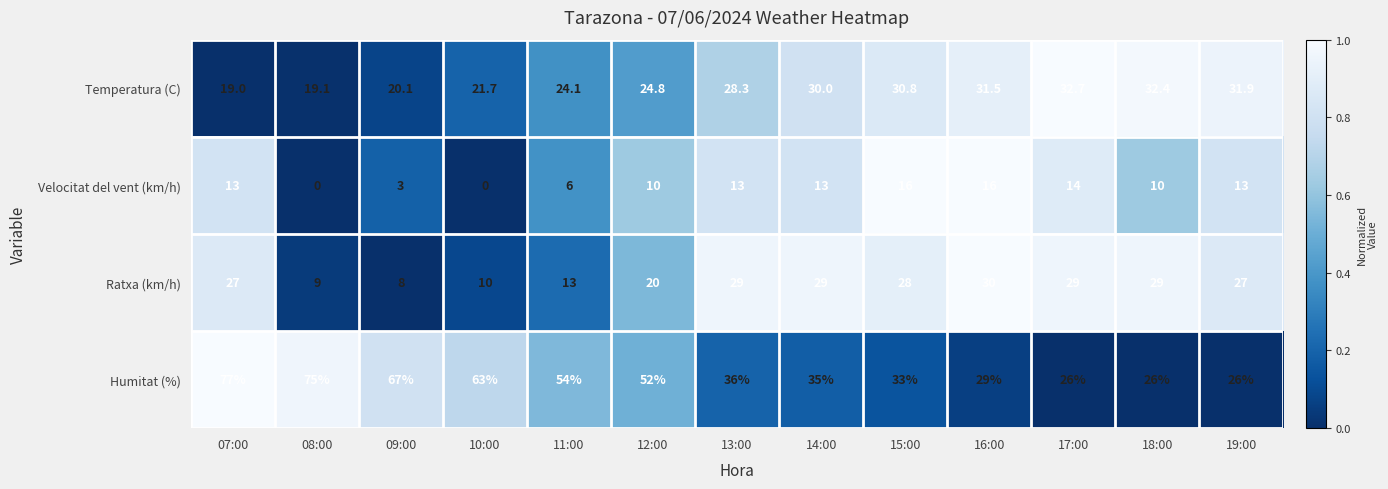

The Velocitat del vent (km/h) series shows 13.0 at 19:00. True or false?

True